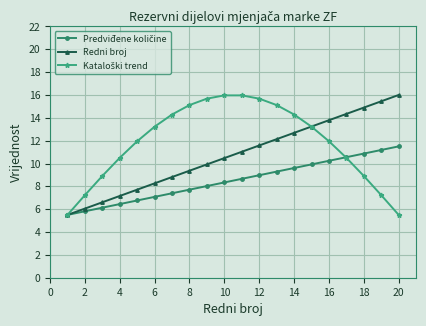

What is the value of the Redni broj point at the 8th from the left?

9.4